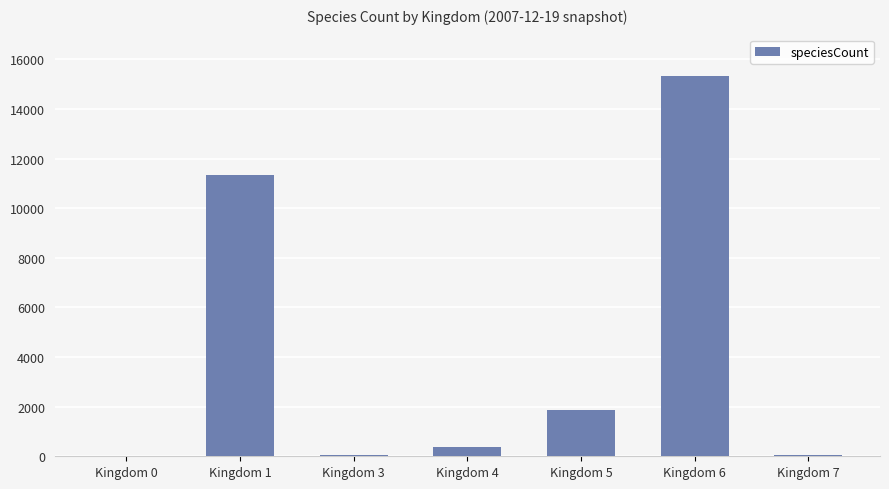

What is the change in value from Kingdom 5 to Kingdom 6?

+13500